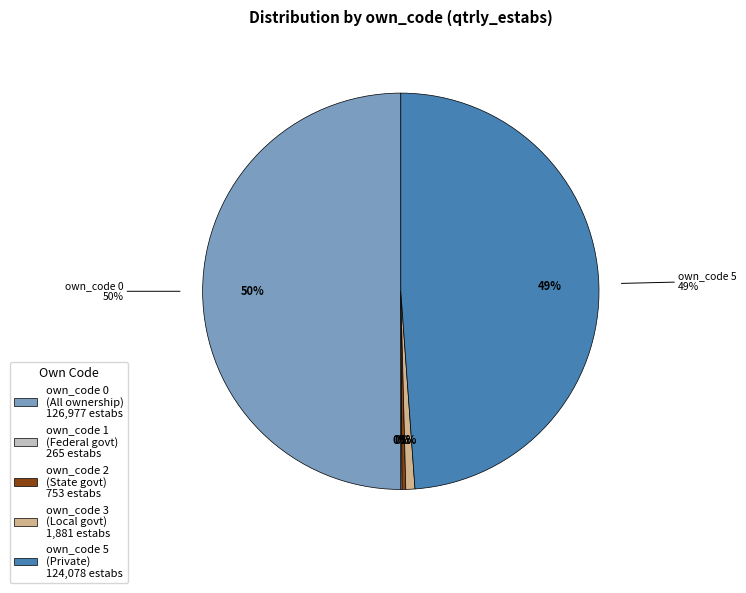

Combined, do 1 and 3 account for over 50%?

No